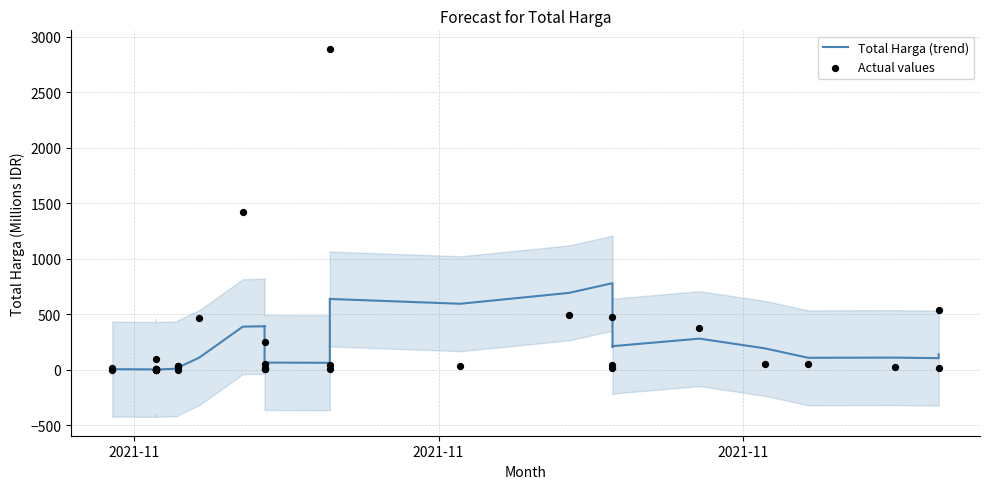

Is the value of Actual values at 2021-11 greater than the value of Total Harga (trend) at 5?

No